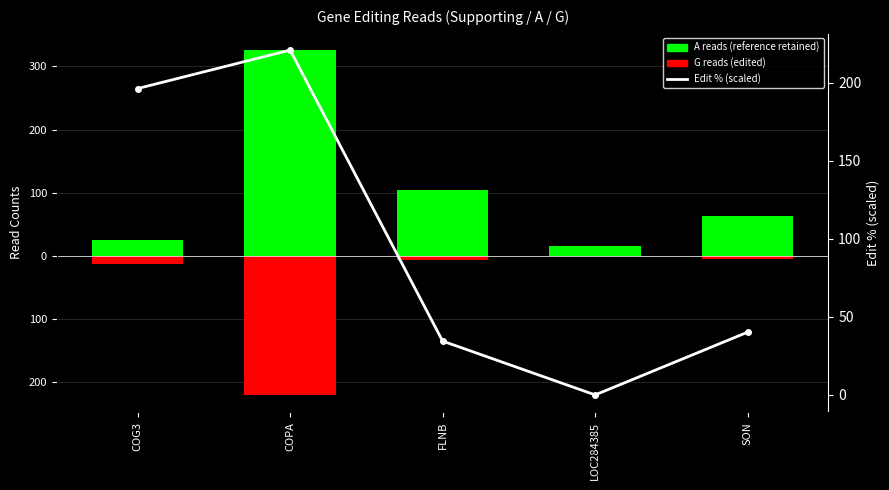

Between COPA and LOC284385, which is larger?

COPA